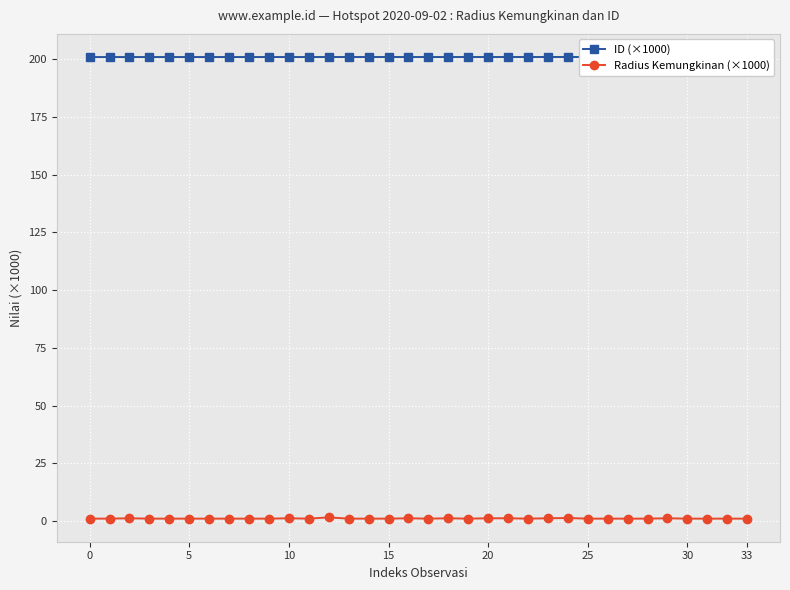

Is the value of Radius Kemungkinan (×1000) at 16 greater than the value of ID (×1000) at 27?

No